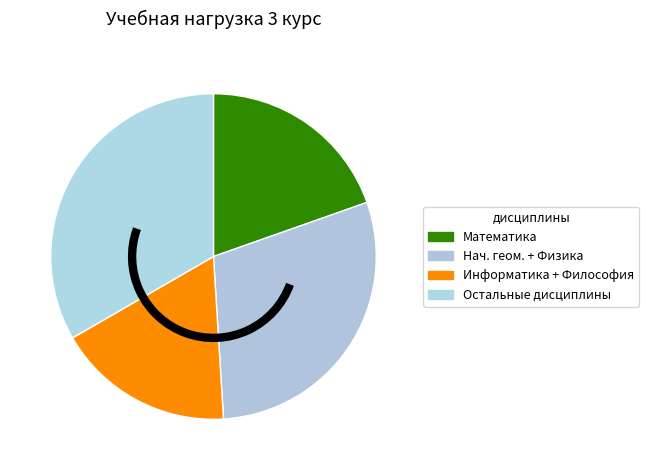

How many segments does this pie chart have?

4